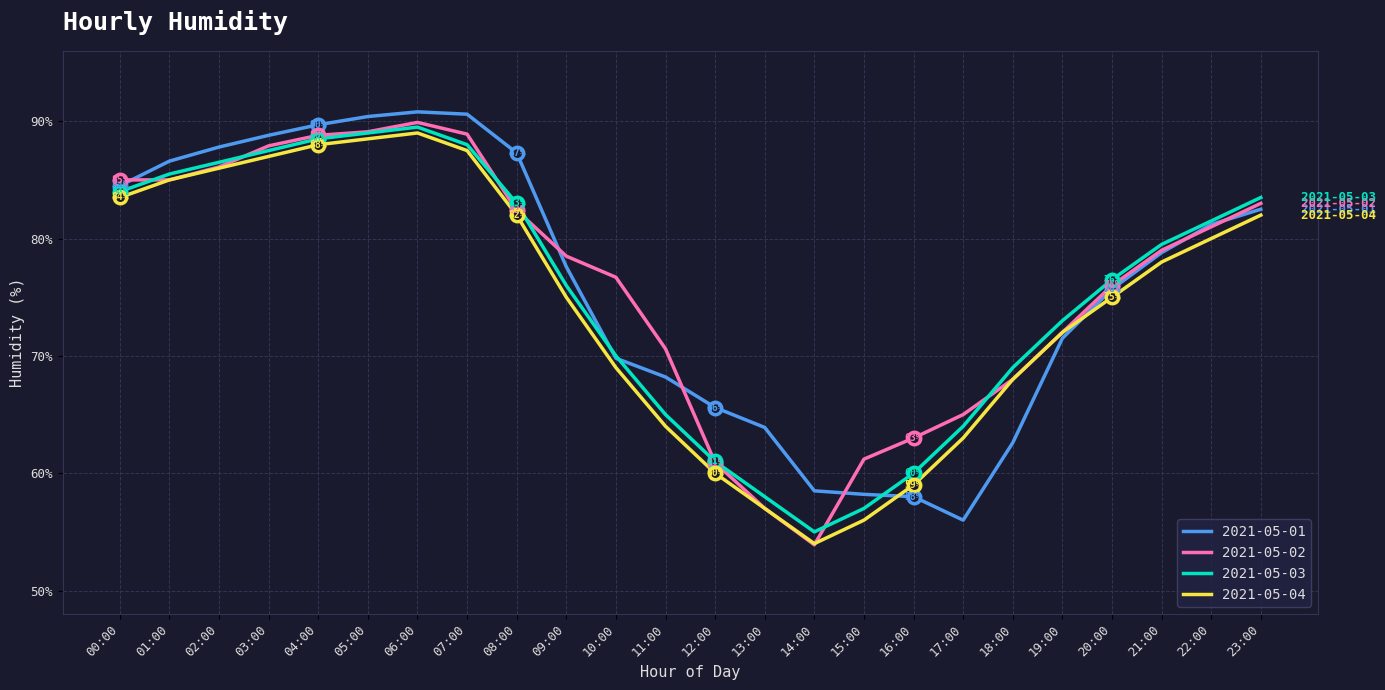

What are all the series names shown in the legend?

2021-05-01, 2021-05-02, 2021-05-03, 2021-05-04